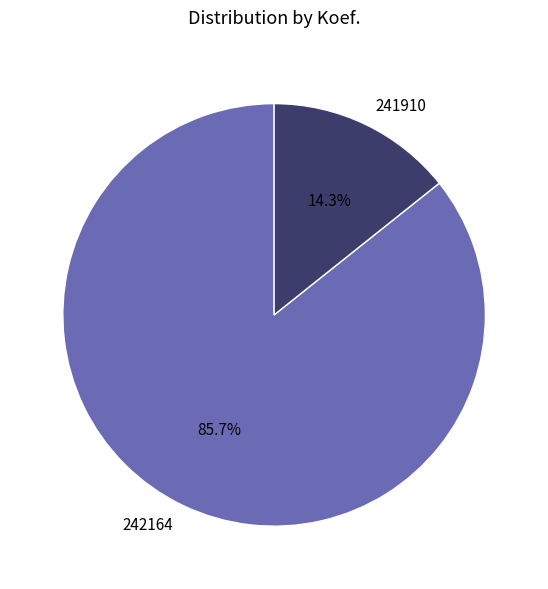

Combined, do 241910 and 242164 account for over 50%?

Yes